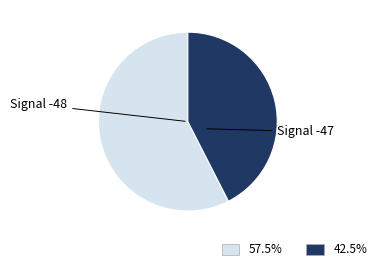

Is there a majority slice in this chart?

Yes